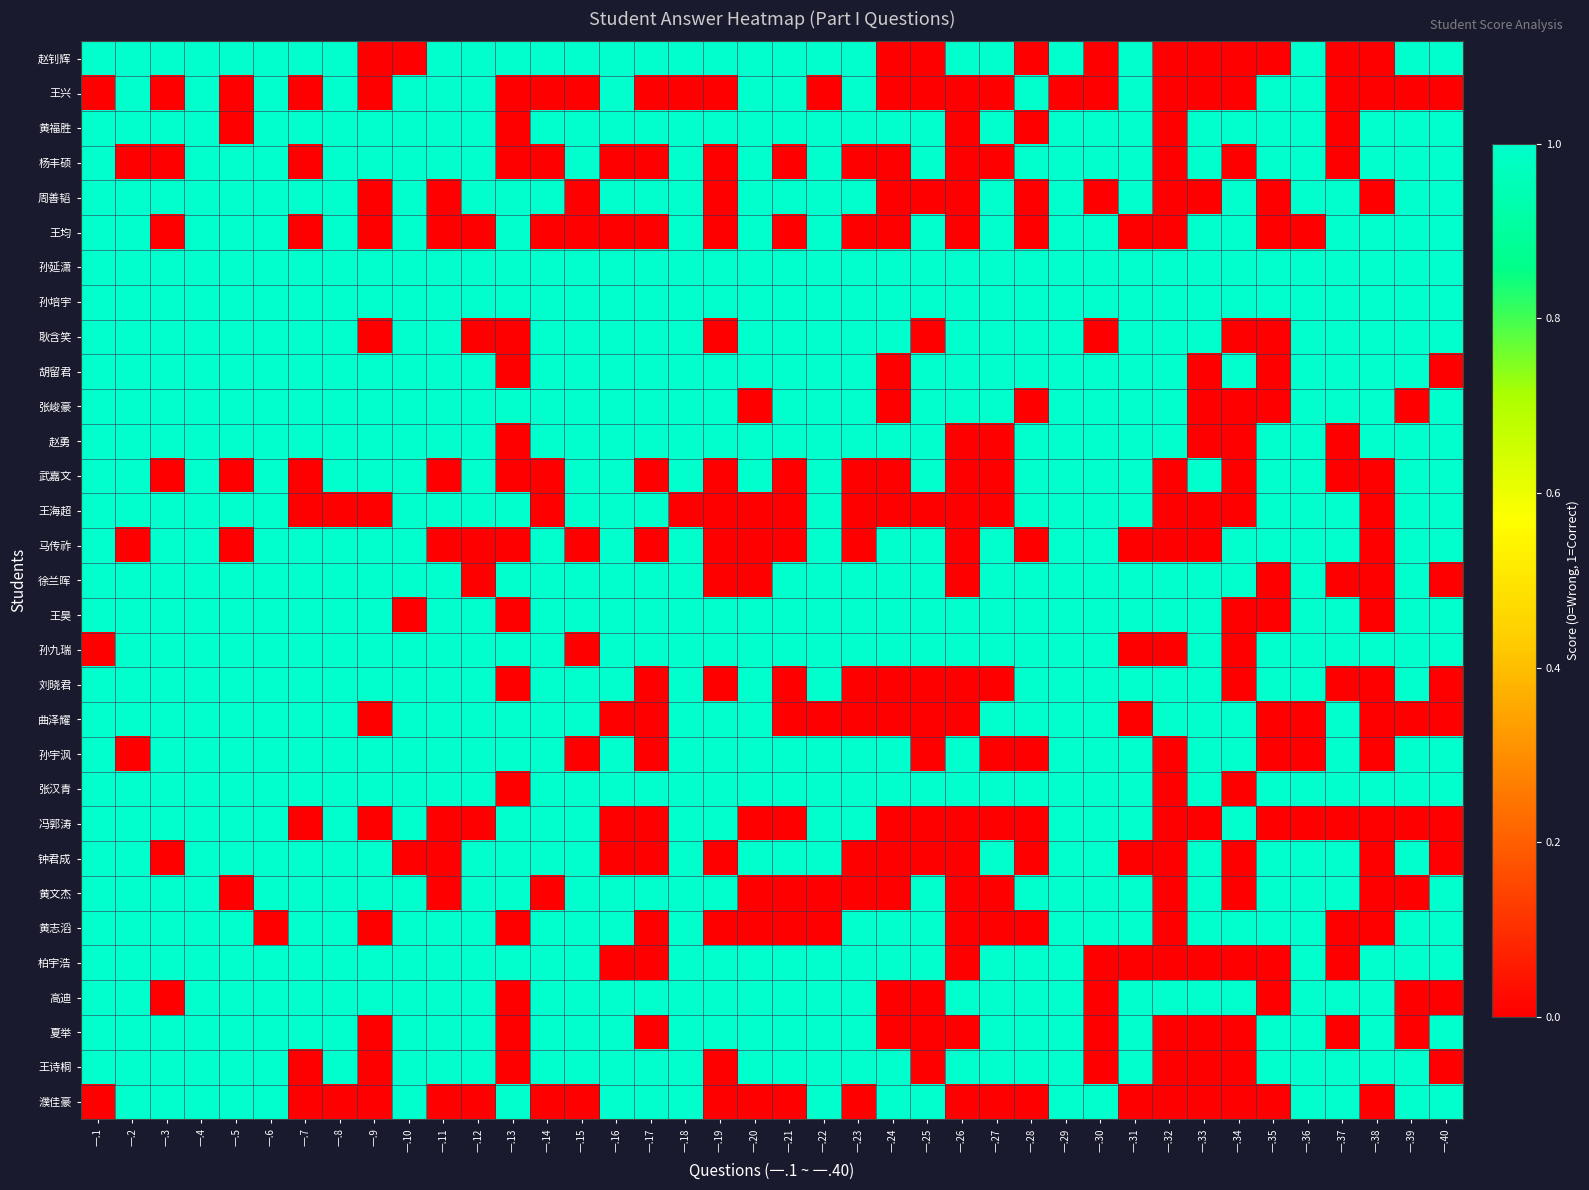

Reading right to left, extract all data points from this chart.

赵钊辉: 一.40=1	一.39=1	一.38=0	一.37=0	一.36=1	一.35=0	一.34=0	一.33=0	一.32=0	一.31=1	一.30=0	一.29=1	一.28=0	一.27=1	一.26=1	一.25=0	一.24=0	一.23=1	一.22=1	一.21=1	一.20=1	一.19=1	一.18=1	一.17=1	一.16=1	一.15=1	一.14=1	一.13=1	一.12=1	一.11=1	一.10=0	一.9=0	一.8=1	一.7=1	一.6=1	一.5=1	一.4=1	一.3=1	一.2=1	一.1=1
王兴: 一.40=0	一.39=0	一.38=0	一.37=0	一.36=1	一.35=1	一.34=0	一.33=0	一.32=0	一.31=1	一.30=0	一.29=0	一.28=1	一.27=0	一.26=0	一.25=0	一.24=0	一.23=1	一.22=0	一.21=1	一.20=1	一.19=0	一.18=0	一.17=0	一.16=1	一.15=0	一.14=0	一.13=0	一.12=1	一.11=1	一.10=1	一.9=0	一.8=1	一.7=0	一.6=1	一.5=0	一.4=1	一.3=0	一.2=1	一.1=0
黄福胜: 一.40=1	一.39=1	一.38=1	一.37=0	一.36=1	一.35=1	一.34=1	一.33=1	一.32=0	一.31=1	一.30=1	一.29=1	一.28=0	一.27=1	一.26=0	一.25=1	一.24=1	一.23=1	一.22=1	一.21=1	一.20=1	一.19=1	一.18=1	一.17=1	一.16=1	一.15=1	一.14=1	一.13=0	一.12=1	一.11=1	一.10=1	一.9=1	一.8=1	一.7=1	一.6=1	一.5=0	一.4=1	一.3=1	一.2=1	一.1=1
杨丰硕: 一.40=1	一.39=1	一.38=1	一.37=0	一.36=1	一.35=1	一.34=0	一.33=1	一.32=0	一.31=1	一.30=1	一.29=1	一.28=1	一.27=0	一.26=0	一.25=1	一.24=0	一.23=0	一.22=1	一.21=0	一.20=1	一.19=0	一.18=1	一.17=0	一.16=0	一.15=1	一.14=0	一.13=0	一.12=1	一.11=1	一.10=1	一.9=1	一.8=1	一.7=0	一.6=1	一.5=1	一.4=1	一.3=0	一.2=0	一.1=1
周善韬: 一.40=1	一.39=1	一.38=0	一.37=1	一.36=1	一.35=0	一.34=1	一.33=0	一.32=0	一.31=1	一.30=0	一.29=1	一.28=0	一.27=1	一.26=0	一.25=0	一.24=0	一.23=1	一.22=1	一.21=1	一.20=1	一.19=0	一.18=1	一.17=1	一.16=1	一.15=0	一.14=1	一.13=1	一.12=1	一.11=0	一.10=1	一.9=0	一.8=1	一.7=1	一.6=1	一.5=1	一.4=1	一.3=1	一.2=1	一.1=1
王均: 一.40=1	一.39=1	一.38=1	一.37=1	一.36=0	一.35=0	一.34=1	一.33=1	一.32=0	一.31=0	一.30=1	一.29=1	一.28=0	一.27=1	一.26=0	一.25=1	一.24=0	一.23=0	一.22=1	一.21=0	一.20=1	一.19=0	一.18=1	一.17=0	一.16=0	一.15=0	一.14=0	一.13=1	一.12=0	一.11=0	一.10=1	一.9=0	一.8=1	一.7=0	一.6=1	一.5=1	一.4=1	一.3=0	一.2=1	一.1=1
孙延潇: 一.40=1	一.39=1	一.38=1	一.37=1	一.36=1	一.35=1	一.34=1	一.33=1	一.32=1	一.31=1	一.30=1	一.29=1	一.28=1	一.27=1	一.26=1	一.25=1	一.24=1	一.23=1	一.22=1	一.21=1	一.20=1	一.19=1	一.18=1	一.17=1	一.16=1	一.15=1	一.14=1	一.13=1	一.12=1	一.11=1	一.10=1	一.9=1	一.8=1	一.7=1	一.6=1	一.5=1	一.4=1	一.3=1	一.2=1	一.1=1
孙培宇: 一.40=1	一.39=1	一.38=1	一.37=1	一.36=1	一.35=1	一.34=1	一.33=1	一.32=1	一.31=1	一.30=1	一.29=1	一.28=1	一.27=1	一.26=1	一.25=1	一.24=1	一.23=1	一.22=1	一.21=1	一.20=1	一.19=1	一.18=1	一.17=1	一.16=1	一.15=1	一.14=1	一.13=1	一.12=1	一.11=1	一.10=1	一.9=1	一.8=1	一.7=1	一.6=1	一.5=1	一.4=1	一.3=1	一.2=1	一.1=1
耿含笑: 一.40=1	一.39=1	一.38=1	一.37=1	一.36=1	一.35=0	一.34=0	一.33=1	一.32=1	一.31=1	一.30=0	一.29=1	一.28=1	一.27=1	一.26=1	一.25=0	一.24=1	一.23=1	一.22=1	一.21=1	一.20=1	一.19=0	一.18=1	一.17=1	一.16=1	一.15=1	一.14=1	一.13=0	一.12=0	一.11=1	一.10=1	一.9=0	一.8=1	一.7=1	一.6=1	一.5=1	一.4=1	一.3=1	一.2=1	一.1=1
胡留君: 一.40=0	一.39=1	一.38=1	一.37=1	一.36=1	一.35=0	一.34=1	一.33=0	一.32=1	一.31=1	一.30=1	一.29=1	一.28=1	一.27=1	一.26=1	一.25=1	一.24=0	一.23=1	一.22=1	一.21=1	一.20=1	一.19=1	一.18=1	一.17=1	一.16=1	一.15=1	一.14=1	一.13=0	一.12=1	一.11=1	一.10=1	一.9=1	一.8=1	一.7=1	一.6=1	一.5=1	一.4=1	一.3=1	一.2=1	一.1=1
张峻豪: 一.40=1	一.39=0	一.38=1	一.37=1	一.36=1	一.35=0	一.34=0	一.33=0	一.32=1	一.31=1	一.30=1	一.29=1	一.28=0	一.27=1	一.26=1	一.25=1	一.24=0	一.23=1	一.22=1	一.21=1	一.20=0	一.19=1	一.18=1	一.17=1	一.16=1	一.15=1	一.14=1	一.13=1	一.12=1	一.11=1	一.10=1	一.9=1	一.8=1	一.7=1	一.6=1	一.5=1	一.4=1	一.3=1	一.2=1	一.1=1
赵勇: 一.40=1	一.39=1	一.38=1	一.37=0	一.36=1	一.35=1	一.34=0	一.33=0	一.32=1	一.31=1	一.30=1	一.29=1	一.28=1	一.27=0	一.26=0	一.25=1	一.24=1	一.23=1	一.22=1	一.21=1	一.20=1	一.19=1	一.18=1	一.17=1	一.16=1	一.15=1	一.14=1	一.13=0	一.12=1	一.11=1	一.10=1	一.9=1	一.8=1	一.7=1	一.6=1	一.5=1	一.4=1	一.3=1	一.2=1	一.1=1
武嘉文: 一.40=1	一.39=1	一.38=0	一.37=0	一.36=1	一.35=1	一.34=0	一.33=1	一.32=0	一.31=1	一.30=1	一.29=1	一.28=1	一.27=0	一.26=0	一.25=1	一.24=0	一.23=0	一.22=1	一.21=0	一.20=1	一.19=0	一.18=1	一.17=0	一.16=1	一.15=1	一.14=0	一.13=0	一.12=1	一.11=0	一.10=1	一.9=1	一.8=1	一.7=0	一.6=1	一.5=0	一.4=1	一.3=0	一.2=1	一.1=1
王海超: 一.40=1	一.39=1	一.38=0	一.37=1	一.36=1	一.35=1	一.34=0	一.33=0	一.32=0	一.31=1	一.30=1	一.29=1	一.28=1	一.27=0	一.26=0	一.25=0	一.24=0	一.23=0	一.22=1	一.21=0	一.20=0	一.19=0	一.18=0	一.17=1	一.16=1	一.15=1	一.14=0	一.13=1	一.12=1	一.11=1	一.10=1	一.9=0	一.8=0	一.7=0	一.6=1	一.5=1	一.4=1	一.3=1	一.2=1	一.1=1
马传祚: 一.40=1	一.39=1	一.38=0	一.37=1	一.36=1	一.35=1	一.34=1	一.33=0	一.32=0	一.31=0	一.30=1	一.29=1	一.28=0	一.27=1	一.26=0	一.25=1	一.24=1	一.23=0	一.22=1	一.21=0	一.20=0	一.19=0	一.18=1	一.17=0	一.16=1	一.15=0	一.14=1	一.13=0	一.12=0	一.11=0	一.10=1	一.9=1	一.8=1	一.7=1	一.6=1	一.5=0	一.4=1	一.3=1	一.2=0	一.1=1
徐兰晖: 一.40=0	一.39=1	一.38=0	一.37=0	一.36=1	一.35=0	一.34=1	一.33=1	一.32=1	一.31=1	一.30=1	一.29=1	一.28=1	一.27=1	一.26=0	一.25=1	一.24=1	一.23=1	一.22=1	一.21=1	一.20=0	一.19=0	一.18=1	一.17=1	一.16=1	一.15=1	一.14=1	一.13=1	一.12=0	一.11=1	一.10=1	一.9=1	一.8=1	一.7=1	一.6=1	一.5=1	一.4=1	一.3=1	一.2=1	一.1=1
王昊: 一.40=1	一.39=1	一.38=0	一.37=1	一.36=1	一.35=0	一.34=0	一.33=1	一.32=1	一.31=1	一.30=1	一.29=1	一.28=1	一.27=1	一.26=1	一.25=1	一.24=1	一.23=1	一.22=1	一.21=1	一.20=1	一.19=1	一.18=1	一.17=1	一.16=1	一.15=1	一.14=1	一.13=0	一.12=1	一.11=1	一.10=0	一.9=1	一.8=1	一.7=1	一.6=1	一.5=1	一.4=1	一.3=1	一.2=1	一.1=1
孙九瑞: 一.40=1	一.39=1	一.38=1	一.37=1	一.36=1	一.35=1	一.34=0	一.33=1	一.32=0	一.31=0	一.30=1	一.29=1	一.28=1	一.27=1	一.26=1	一.25=1	一.24=1	一.23=1	一.22=1	一.21=1	一.20=1	一.19=1	一.18=1	一.17=1	一.16=1	一.15=0	一.14=1	一.13=1	一.12=1	一.11=1	一.10=1	一.9=1	一.8=1	一.7=1	一.6=1	一.5=1	一.4=1	一.3=1	一.2=1	一.1=0
刘晓君: 一.40=0	一.39=1	一.38=0	一.37=0	一.36=1	一.35=1	一.34=0	一.33=1	一.32=1	一.31=1	一.30=1	一.29=1	一.28=1	一.27=0	一.26=0	一.25=0	一.24=0	一.23=0	一.22=1	一.21=0	一.20=1	一.19=0	一.18=1	一.17=0	一.16=1	一.15=1	一.14=1	一.13=0	一.12=1	一.11=1	一.10=1	一.9=1	一.8=1	一.7=1	一.6=1	一.5=1	一.4=1	一.3=1	一.2=1	一.1=1
曲泽耀: 一.40=0	一.39=0	一.38=0	一.37=1	一.36=0	一.35=0	一.34=1	一.33=1	一.32=1	一.31=0	一.30=1	一.29=1	一.28=1	一.27=1	一.26=0	一.25=0	一.24=0	一.23=0	一.22=0	一.21=0	一.20=1	一.19=1	一.18=1	一.17=0	一.16=0	一.15=1	一.14=1	一.13=1	一.12=1	一.11=1	一.10=1	一.9=0	一.8=1	一.7=1	一.6=1	一.5=1	一.4=1	一.3=1	一.2=1	一.1=1
孙宇沨: 一.40=1	一.39=1	一.38=0	一.37=1	一.36=0	一.35=0	一.34=1	一.33=1	一.32=0	一.31=1	一.30=1	一.29=1	一.28=0	一.27=0	一.26=1	一.25=0	一.24=1	一.23=1	一.22=1	一.21=1	一.20=1	一.19=1	一.18=1	一.17=0	一.16=1	一.15=0	一.14=1	一.13=1	一.12=1	一.11=1	一.10=1	一.9=1	一.8=1	一.7=1	一.6=1	一.5=1	一.4=1	一.3=1	一.2=0	一.1=1
张汉青: 一.40=1	一.39=1	一.38=1	一.37=1	一.36=1	一.35=1	一.34=0	一.33=1	一.32=0	一.31=1	一.30=1	一.29=1	一.28=1	一.27=1	一.26=1	一.25=1	一.24=1	一.23=1	一.22=1	一.21=1	一.20=1	一.19=1	一.18=1	一.17=1	一.16=1	一.15=1	一.14=1	一.13=0	一.12=1	一.11=1	一.10=1	一.9=1	一.8=1	一.7=1	一.6=1	一.5=1	一.4=1	一.3=1	一.2=1	一.1=1
冯郭涛: 一.40=0	一.39=0	一.38=0	一.37=0	一.36=0	一.35=0	一.34=1	一.33=0	一.32=0	一.31=1	一.30=1	一.29=1	一.28=0	一.27=0	一.26=0	一.25=0	一.24=0	一.23=1	一.22=1	一.21=0	一.20=0	一.19=1	一.18=1	一.17=0	一.16=0	一.15=1	一.14=1	一.13=1	一.12=0	一.11=0	一.10=1	一.9=0	一.8=1	一.7=0	一.6=1	一.5=1	一.4=1	一.3=1	一.2=1	一.1=1
钟君成: 一.40=0	一.39=1	一.38=0	一.37=1	一.36=1	一.35=1	一.34=0	一.33=1	一.32=0	一.31=0	一.30=1	一.29=1	一.28=0	一.27=1	一.26=0	一.25=0	一.24=0	一.23=0	一.22=1	一.21=1	一.20=1	一.19=0	一.18=1	一.17=0	一.16=0	一.15=1	一.14=1	一.13=1	一.12=1	一.11=0	一.10=0	一.9=1	一.8=1	一.7=1	一.6=1	一.5=1	一.4=1	一.3=0	一.2=1	一.1=1
黄文杰: 一.40=1	一.39=0	一.38=0	一.37=1	一.36=1	一.35=1	一.34=0	一.33=1	一.32=0	一.31=1	一.30=1	一.29=1	一.28=1	一.27=0	一.26=0	一.25=1	一.24=0	一.23=0	一.22=0	一.21=0	一.20=0	一.19=1	一.18=1	一.17=1	一.16=1	一.15=1	一.14=0	一.13=1	一.12=1	一.11=0	一.10=1	一.9=1	一.8=1	一.7=1	一.6=1	一.5=0	一.4=1	一.3=1	一.2=1	一.1=1
黄志滔: 一.40=1	一.39=1	一.38=0	一.37=0	一.36=1	一.35=1	一.34=1	一.33=1	一.32=0	一.31=1	一.30=1	一.29=1	一.28=0	一.27=0	一.26=0	一.25=1	一.24=1	一.23=1	一.22=0	一.21=0	一.20=0	一.19=0	一.18=1	一.17=0	一.16=1	一.15=1	一.14=1	一.13=0	一.12=1	一.11=1	一.10=1	一.9=0	一.8=1	一.7=1	一.6=0	一.5=1	一.4=1	一.3=1	一.2=1	一.1=1
柏宇浩: 一.40=1	一.39=1	一.38=1	一.37=0	一.36=1	一.35=0	一.34=0	一.33=0	一.32=0	一.31=0	一.30=0	一.29=1	一.28=1	一.27=1	一.26=0	一.25=1	一.24=1	一.23=1	一.22=1	一.21=1	一.20=1	一.19=1	一.18=1	一.17=0	一.16=0	一.15=1	一.14=1	一.13=1	一.12=1	一.11=1	一.10=1	一.9=1	一.8=1	一.7=1	一.6=1	一.5=1	一.4=1	一.3=1	一.2=1	一.1=1
高迪: 一.40=0	一.39=0	一.38=1	一.37=1	一.36=1	一.35=0	一.34=1	一.33=1	一.32=1	一.31=1	一.30=0	一.29=1	一.28=1	一.27=1	一.26=1	一.25=0	一.24=0	一.23=1	一.22=1	一.21=1	一.20=1	一.19=1	一.18=1	一.17=1	一.16=1	一.15=1	一.14=1	一.13=0	一.12=1	一.11=1	一.10=1	一.9=1	一.8=1	一.7=1	一.6=1	一.5=1	一.4=1	一.3=0	一.2=1	一.1=1
夏举: 一.40=1	一.39=0	一.38=1	一.37=0	一.36=1	一.35=1	一.34=0	一.33=0	一.32=0	一.31=1	一.30=0	一.29=1	一.28=1	一.27=1	一.26=0	一.25=0	一.24=0	一.23=1	一.22=1	一.21=1	一.20=1	一.19=1	一.18=1	一.17=0	一.16=1	一.15=1	一.14=1	一.13=0	一.12=1	一.11=1	一.10=1	一.9=0	一.8=1	一.7=1	一.6=1	一.5=1	一.4=1	一.3=1	一.2=1	一.1=1
王诗桐: 一.40=0	一.39=1	一.38=1	一.37=1	一.36=1	一.35=1	一.34=0	一.33=0	一.32=0	一.31=1	一.30=0	一.29=1	一.28=1	一.27=1	一.26=1	一.25=0	一.24=1	一.23=1	一.22=1	一.21=1	一.20=1	一.19=0	一.18=1	一.17=1	一.16=1	一.15=1	一.14=1	一.13=0	一.12=1	一.11=1	一.10=1	一.9=0	一.8=1	一.7=0	一.6=1	一.5=1	一.4=1	一.3=1	一.2=1	一.1=1
濮佳豪: 一.40=1	一.39=1	一.38=0	一.37=1	一.36=1	一.35=0	一.34=0	一.33=0	一.32=0	一.31=0	一.30=1	一.29=1	一.28=0	一.27=0	一.26=0	一.25=1	一.24=1	一.23=0	一.22=1	一.21=0	一.20=0	一.19=0	一.18=1	一.17=1	一.16=1	一.15=0	一.14=0	一.13=1	一.12=0	一.11=0	一.10=1	一.9=0	一.8=0	一.7=0	一.6=1	一.5=1	一.4=1	一.3=1	一.2=1	一.1=0